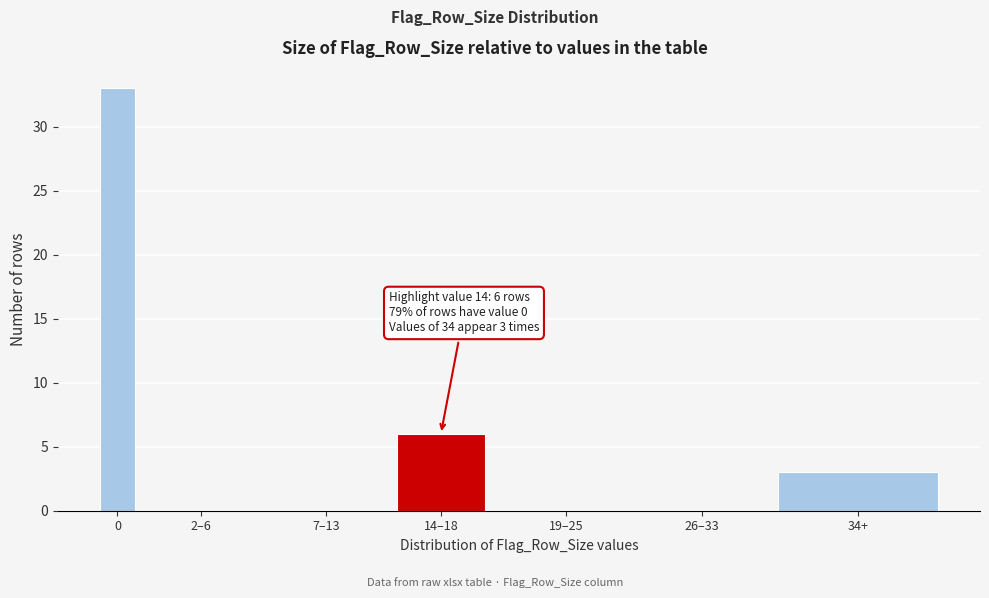

Reading left to right, what are all the values shown in this chart?

0=33	2–6=0	7–13=0	14–18=6	19–25=0	26–33=0	34+=3